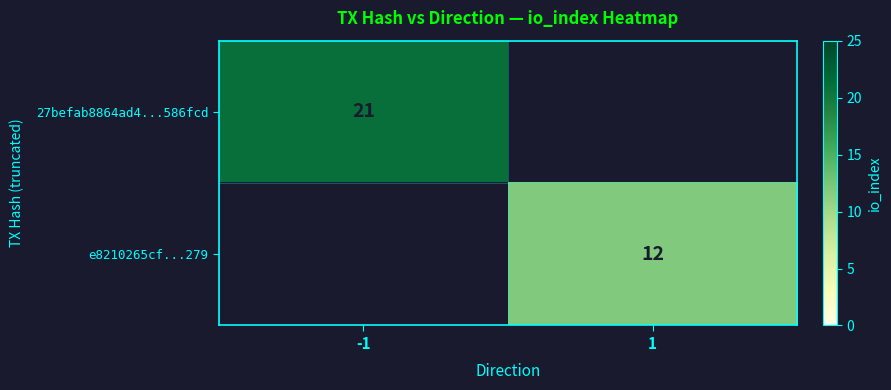

How many categories are shown in the chart?

2